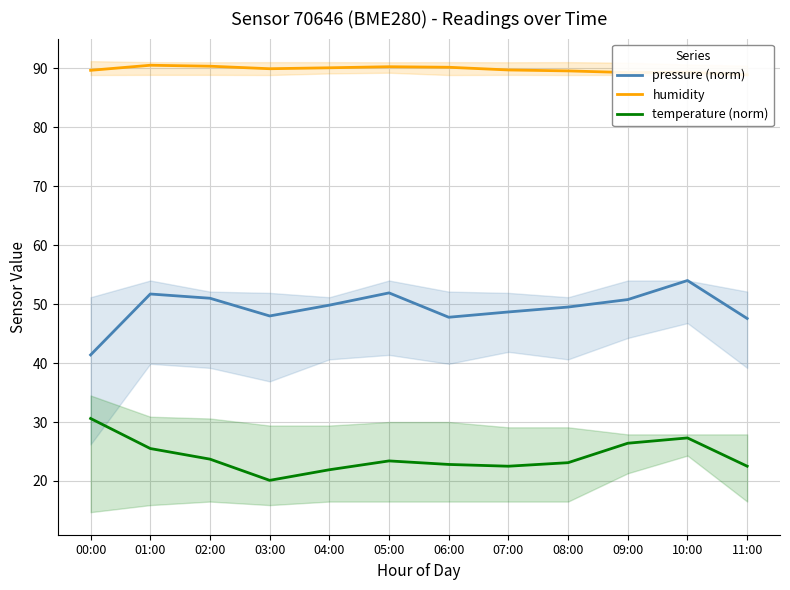

How many values in the pressure (norm) series exceed 49?

7